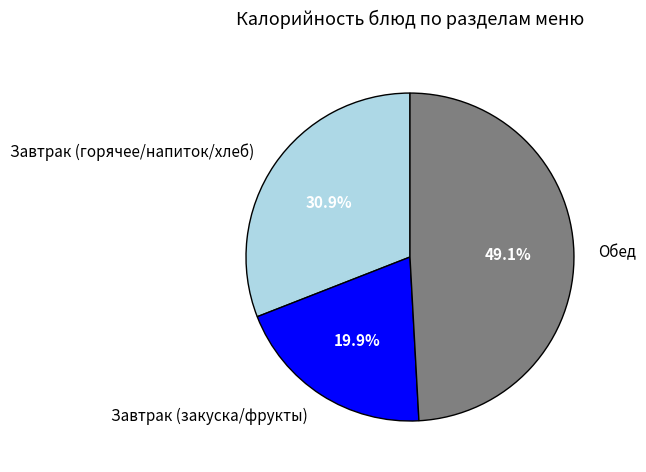

Count the number of slices in the pie.

3